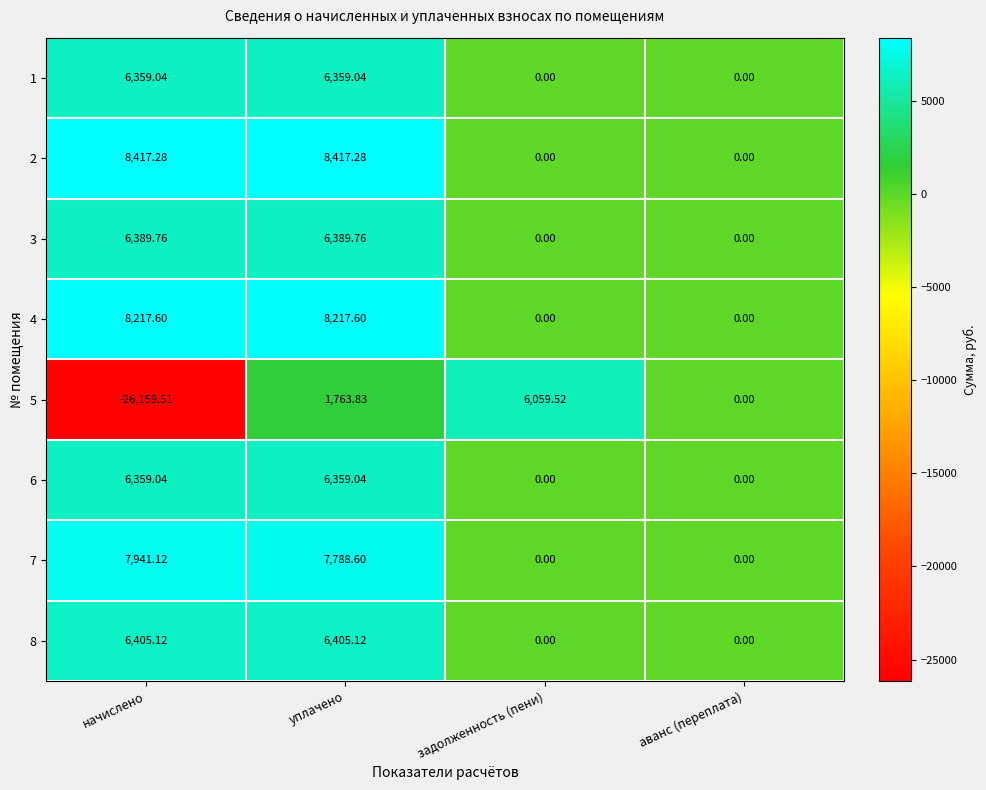

At which category is the sum across all series the highest?

уплачено